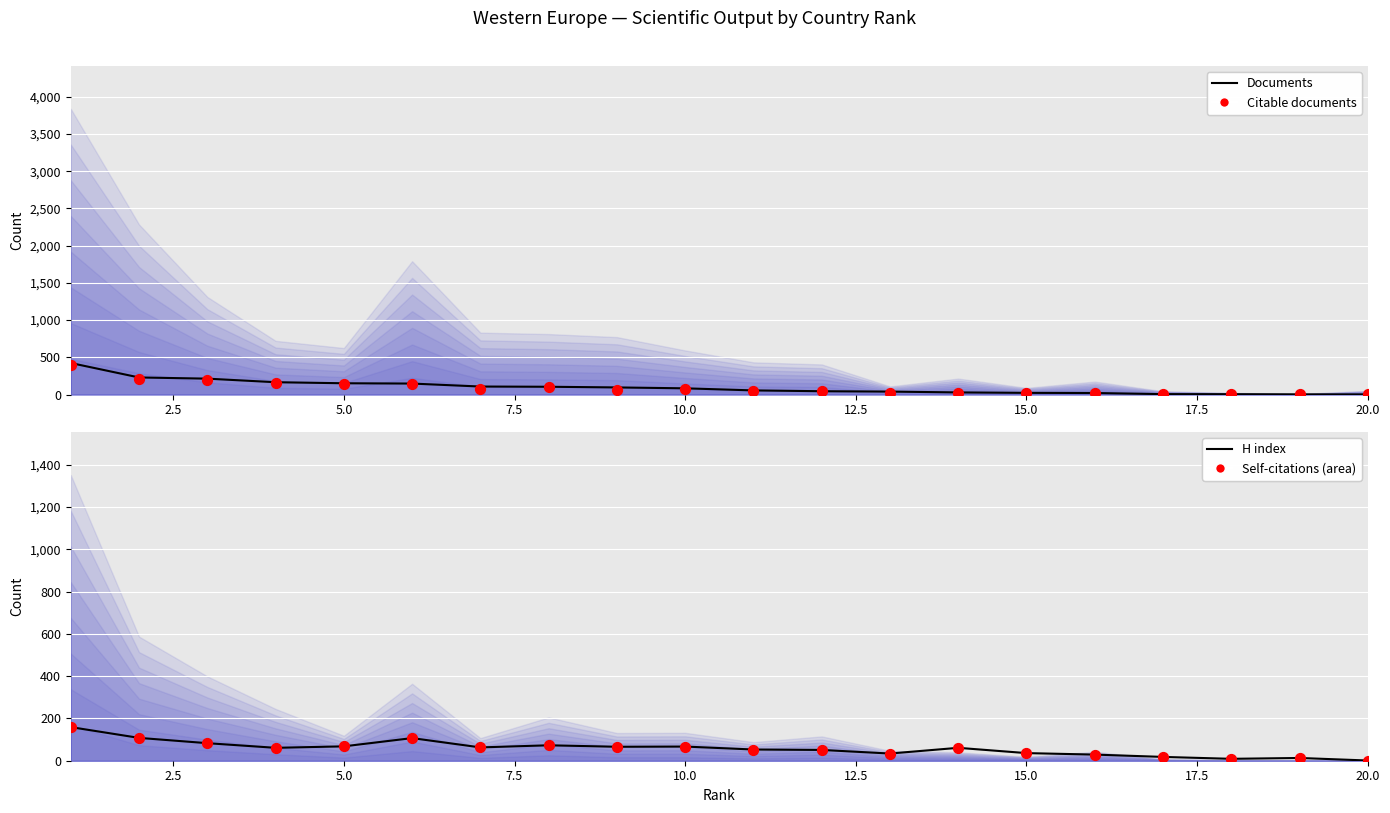

Which series contains the lowest Y value?

Documents